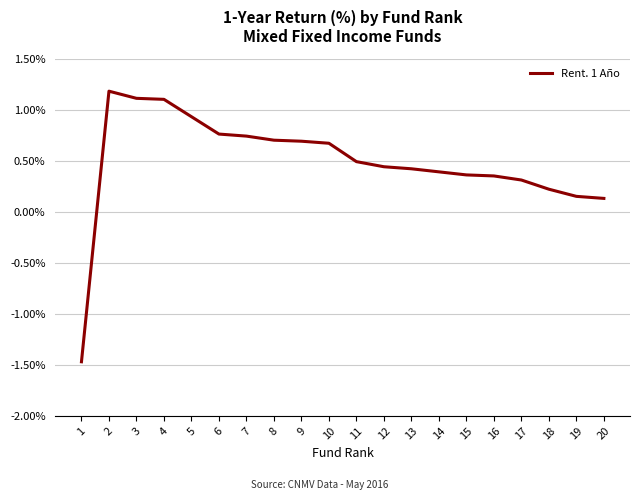

What is the approximate value at 3?

1.1